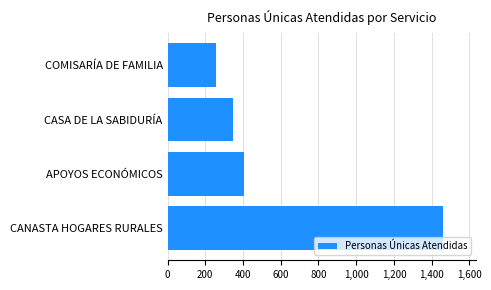

List the labels in order of value, smallest first.

COMISARÍA DE FAMILIA, CASA DE LA SABIDURÍA, APOYOS ECONÓMICOS, CANASTA HOGARES RURALES